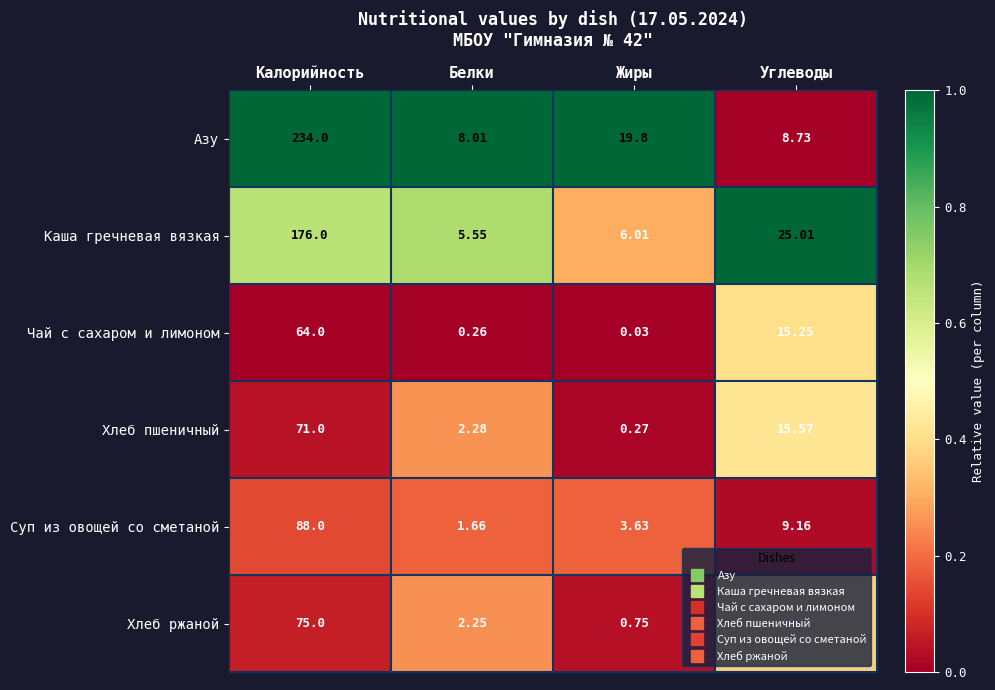

Which series has the largest total across all categories?

Азу